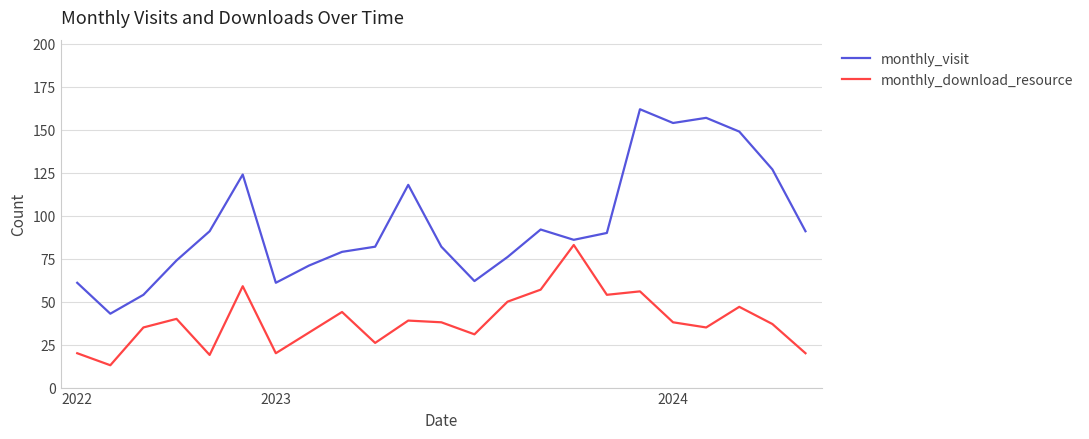

List the series in order of their overall mean, lowest first.

monthly_download_resource, monthly_visit